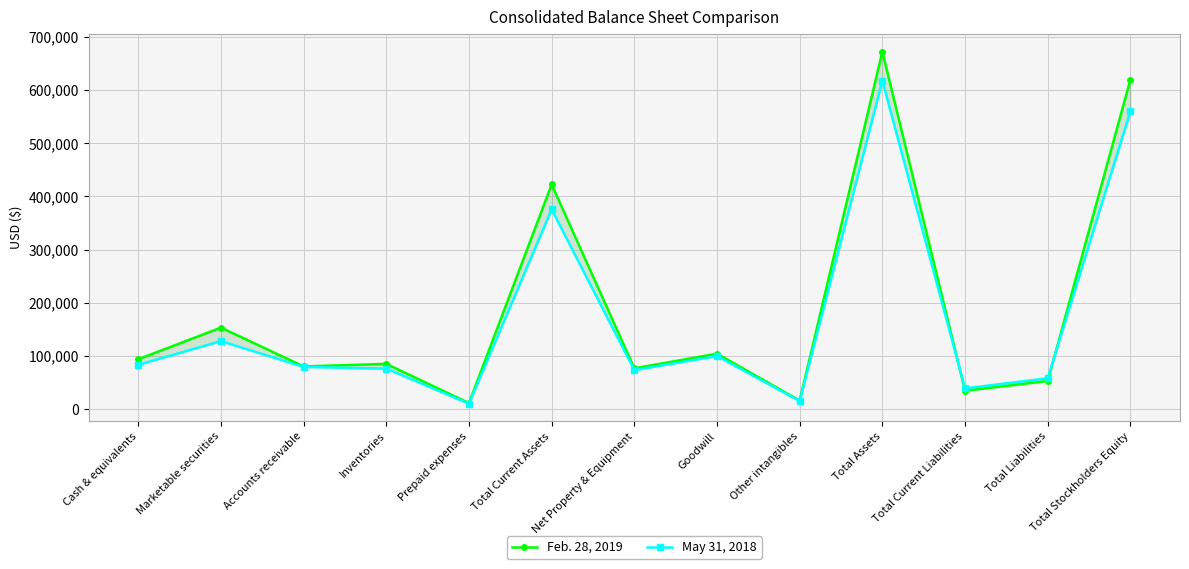

True or false: May 31, 2018 has a value of 99558 at Goodwill.

True